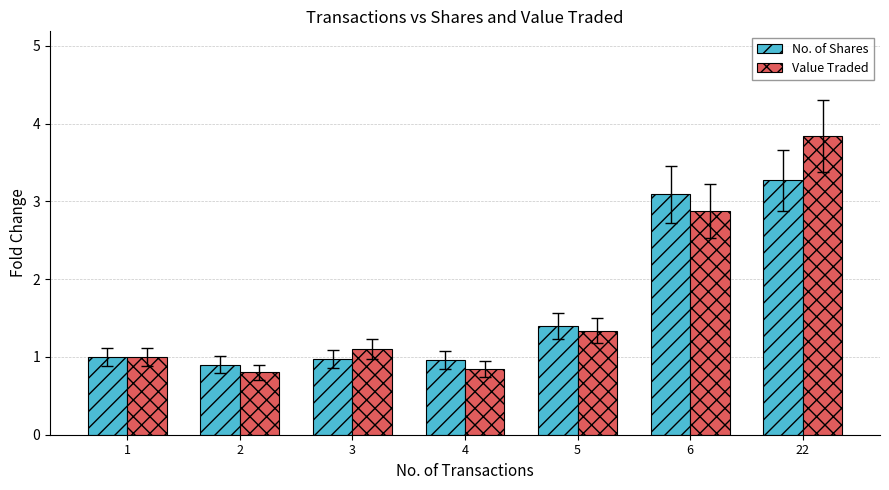

Count the number of categories in the chart.

7